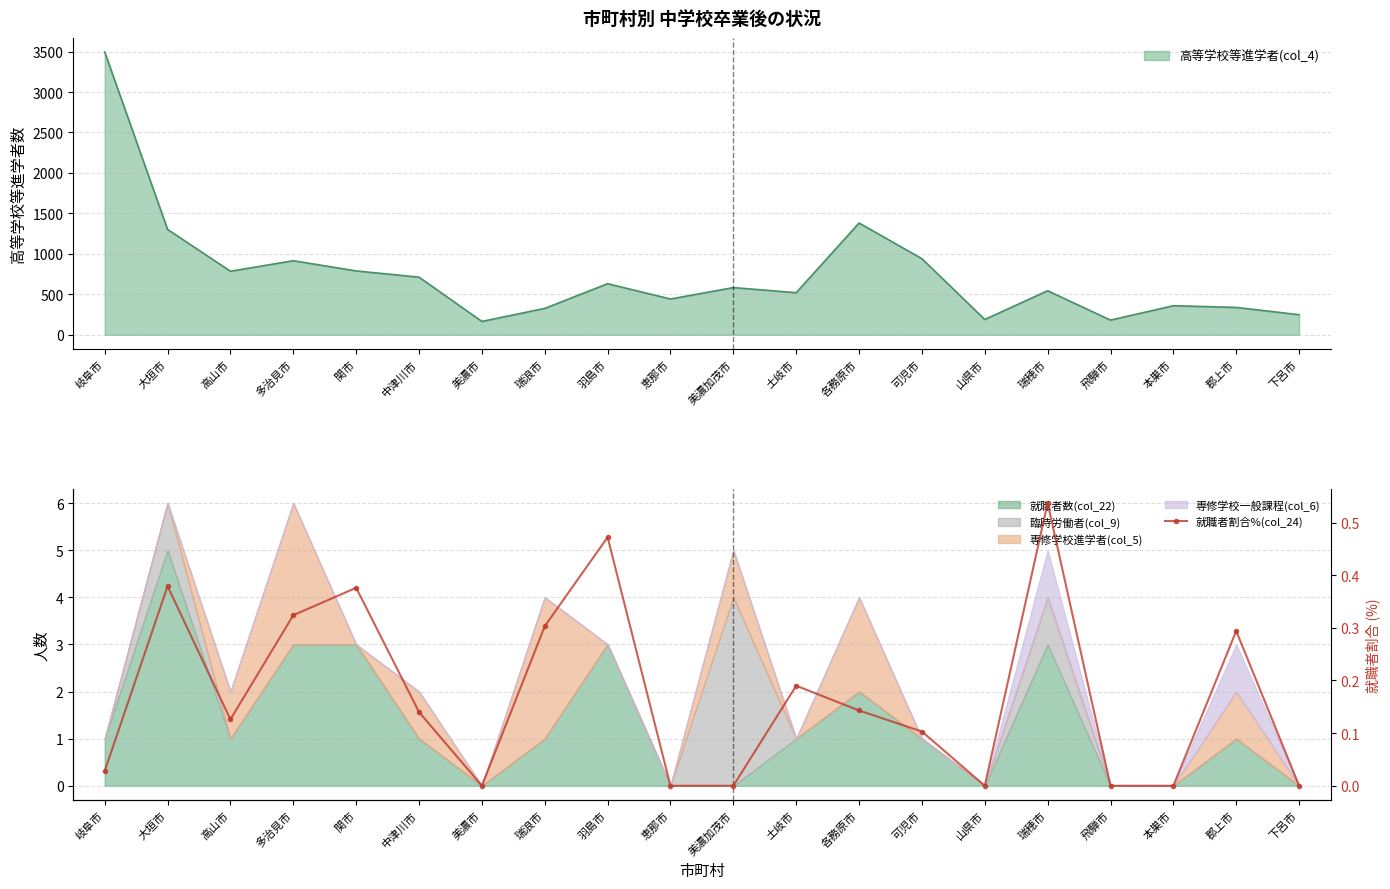

What is the difference between the maximum and minimum values?

0.5